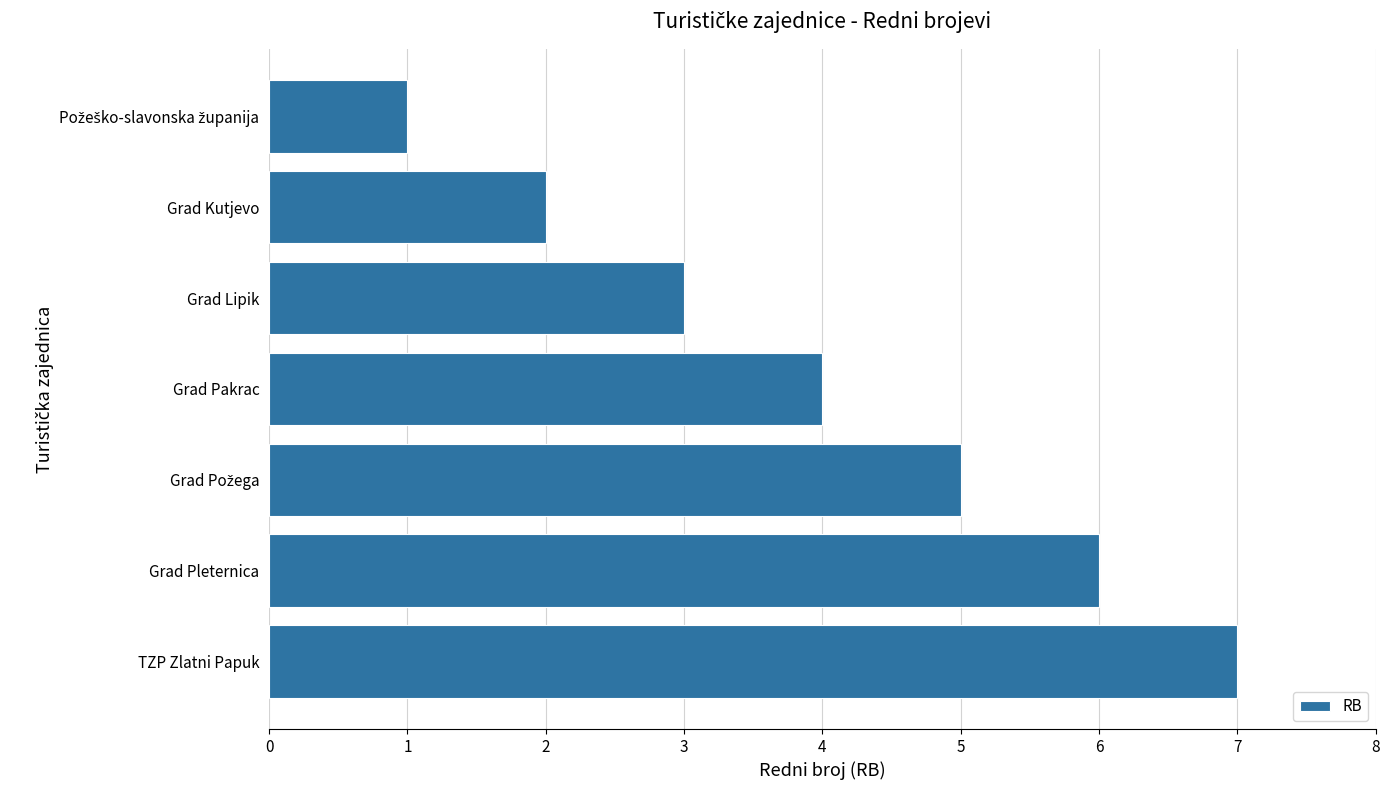

What is the sum of all values?

28